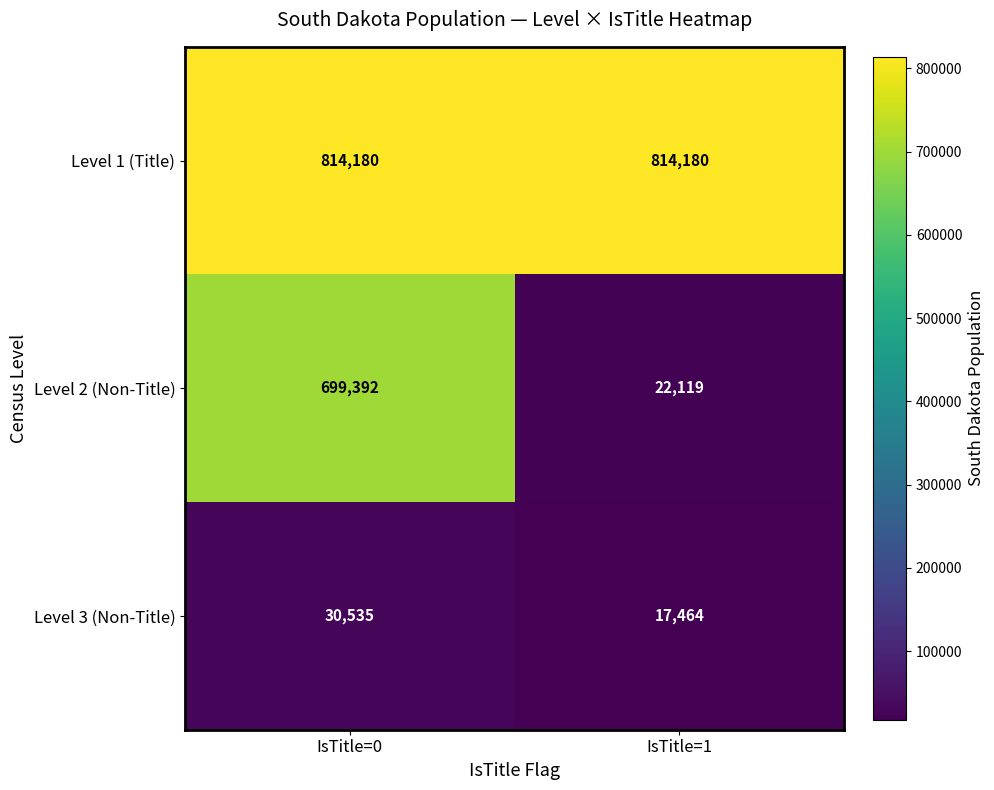

Which series has the largest range (max minus min)?

Level 2 (Non-Title)